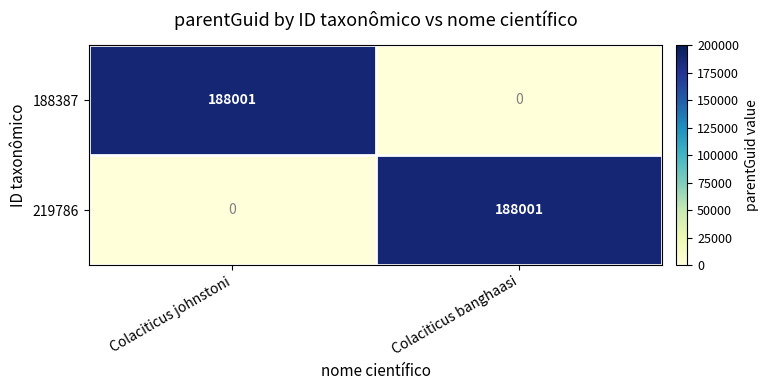

What is the sum of all 188387 values?

188001